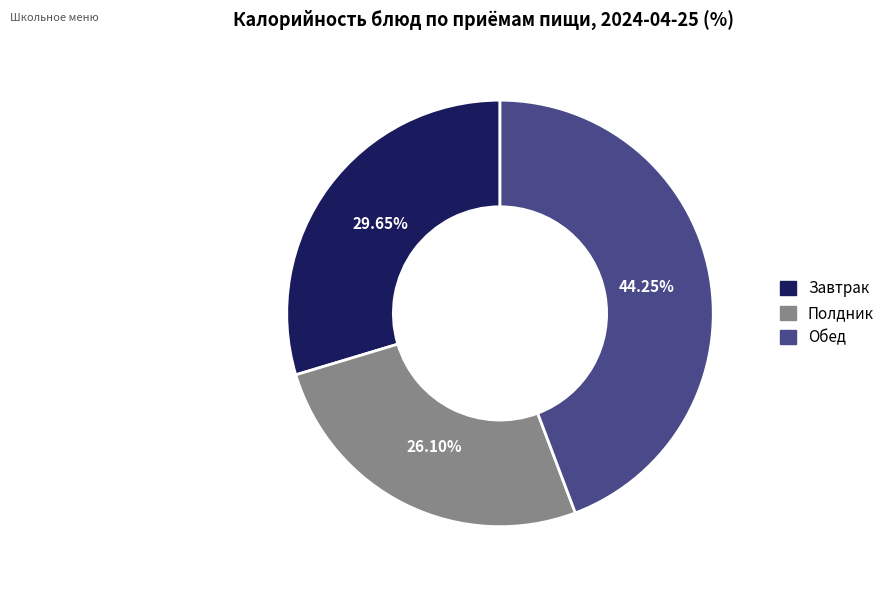

Do Полдник and Обед together represent more than half of the pie?

Yes